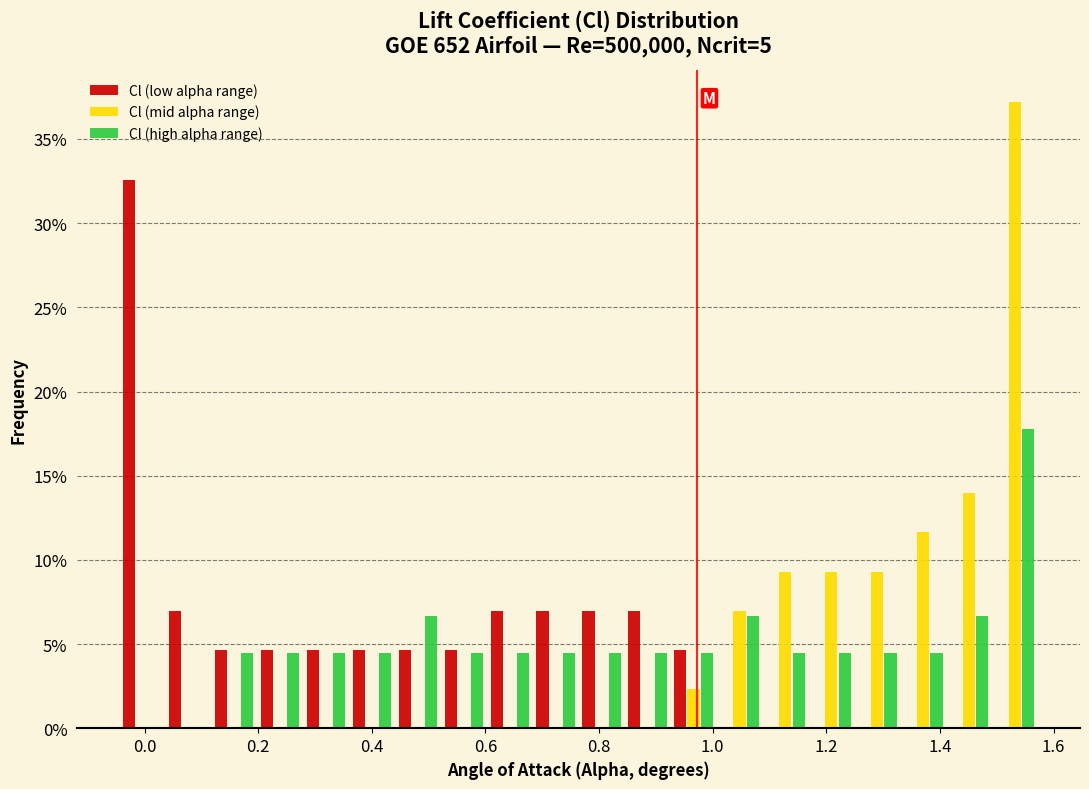

Reading left to right, transcribe this chart: for each range on the x-axis, give the height of each series' bar. Neither the bar edges nor the heights are printed on the chart, so give them approximately, as read against the axes.

-0.04 to 0.04: Cl (low alpha range)=32.5	Cl (mid alpha range)=0	Cl (high alpha range)=0
0.04 to 0.12: Cl (low alpha range)=7.0	Cl (mid alpha range)=0	Cl (high alpha range)=0
0.12 to 0.20: Cl (low alpha range)=4.5	Cl (mid alpha range)=0	Cl (high alpha range)=4.5
0.20 to 0.28: Cl (low alpha range)=4.5	Cl (mid alpha range)=0	Cl (high alpha range)=4.5
0.28 to 0.36: Cl (low alpha range)=4.5	Cl (mid alpha range)=0	Cl (high alpha range)=4.5
0.36 to 0.44: Cl (low alpha range)=4.5	Cl (mid alpha range)=0	Cl (high alpha range)=4.5
0.44 to 0.52: Cl (low alpha range)=4.5	Cl (mid alpha range)=0	Cl (high alpha range)=6.5
0.52 to 0.60: Cl (low alpha range)=4.5	Cl (mid alpha range)=0	Cl (high alpha range)=4.5
0.60 to 0.68: Cl (low alpha range)=7.0	Cl (mid alpha range)=0	Cl (high alpha range)=4.5
0.68 to 0.76: Cl (low alpha range)=7.0	Cl (mid alpha range)=0	Cl (high alpha range)=4.5
0.76 to 0.84: Cl (low alpha range)=7.0	Cl (mid alpha range)=0	Cl (high alpha range)=4.5
0.84 to 0.92: Cl (low alpha range)=7.0	Cl (mid alpha range)=0	Cl (high alpha range)=4.5
0.92 to 1.00: Cl (low alpha range)=4.5	Cl (mid alpha range)=2.5	Cl (high alpha range)=4.5
1.00 to 1.08: Cl (low alpha range)=0	Cl (mid alpha range)=7.0	Cl (high alpha range)=6.5
1.08 to 1.16: Cl (low alpha range)=0	Cl (mid alpha range)=9.5	Cl (high alpha range)=4.5
1.16 to 1.24: Cl (low alpha range)=0	Cl (mid alpha range)=9.5	Cl (high alpha range)=4.5
1.24 to 1.34: Cl (low alpha range)=0	Cl (mid alpha range)=9.5	Cl (high alpha range)=4.5
1.34 to 1.42: Cl (low alpha range)=0	Cl (mid alpha range)=11.5	Cl (high alpha range)=4.5
1.42 to 1.50: Cl (low alpha range)=0	Cl (mid alpha range)=14.0	Cl (high alpha range)=6.5
1.50 to 1.58: Cl (low alpha range)=0	Cl (mid alpha range)=37.0	Cl (high alpha range)=18.0